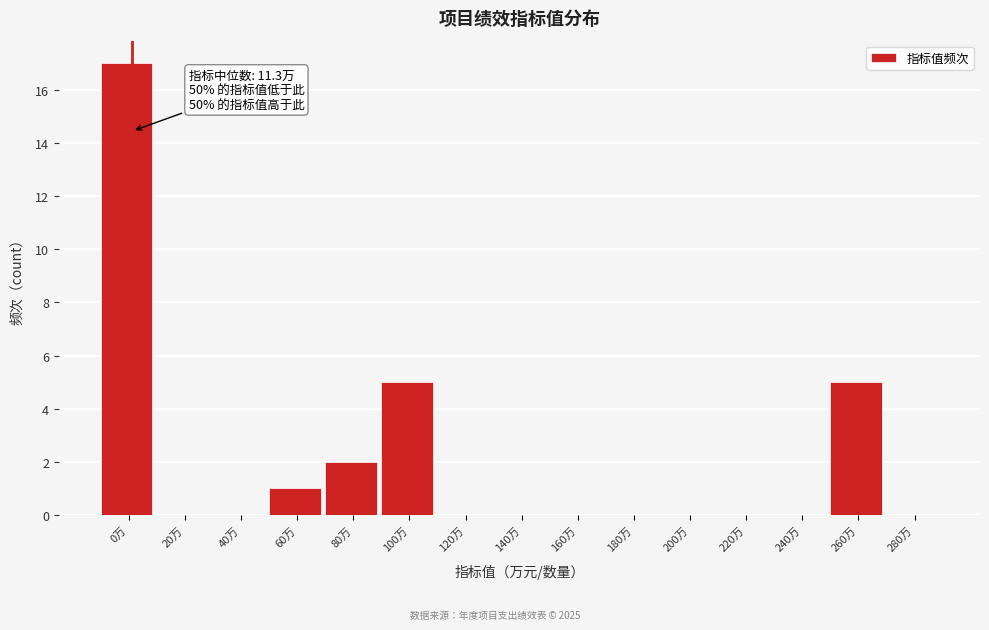

Reading right to left, list all the values displayed in this chart.

280万=0	260万=5	240万=0	220万=0	200万=0	180万=0	160万=0	140万=0	120万=0	100万=5	80万=2	60万=1	40万=0	20万=0	0万=17